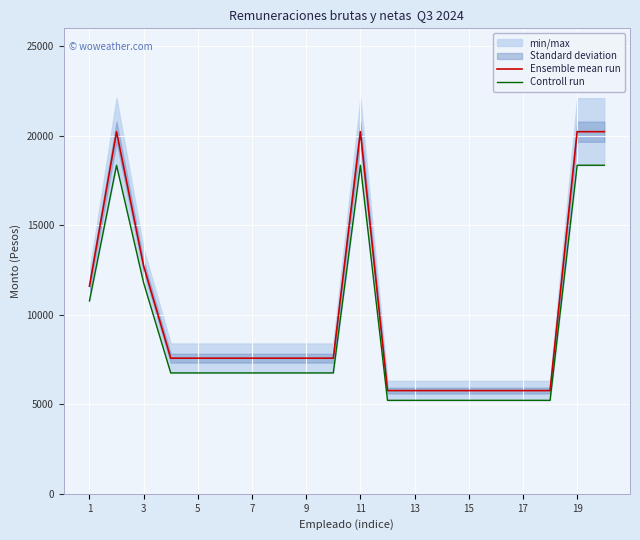

What is the minimum value for Ensemble mean run?

5765.5